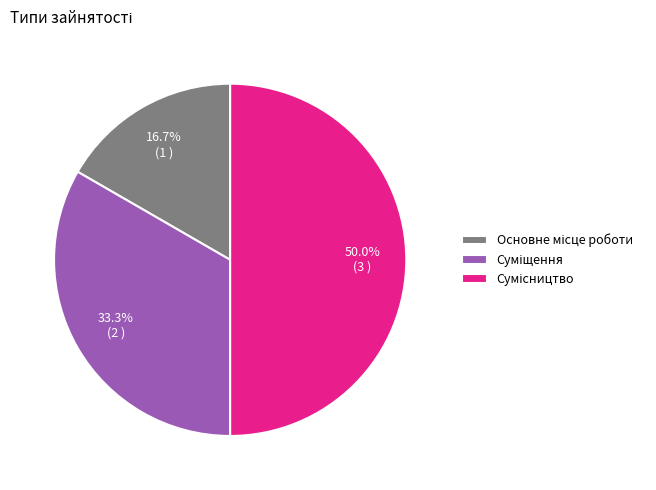

Combined, what portion of the pie is Сумісництво and Суміщення?

83.3%